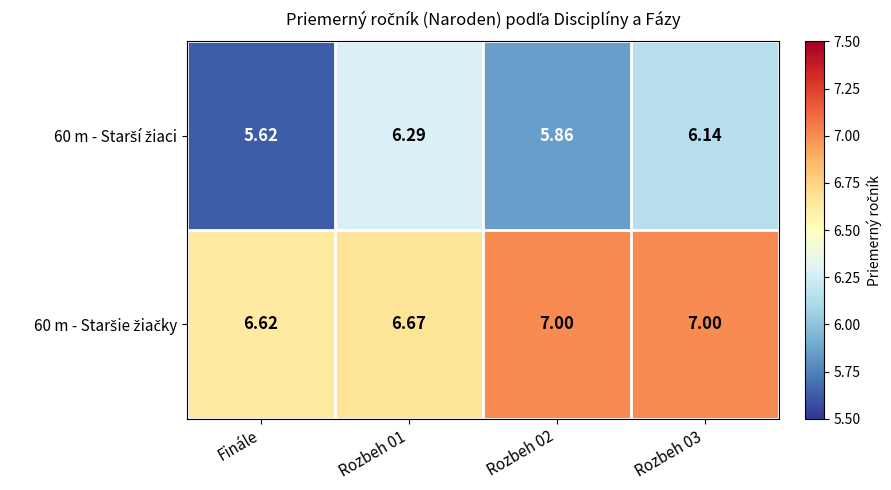

At how many categories does at least one series exceed 6?

4